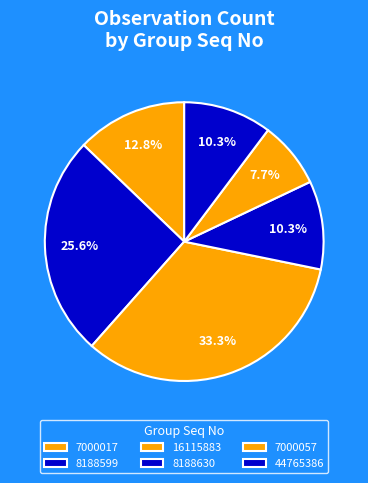

To the nearest percent, what is the average slice percentage?

17%